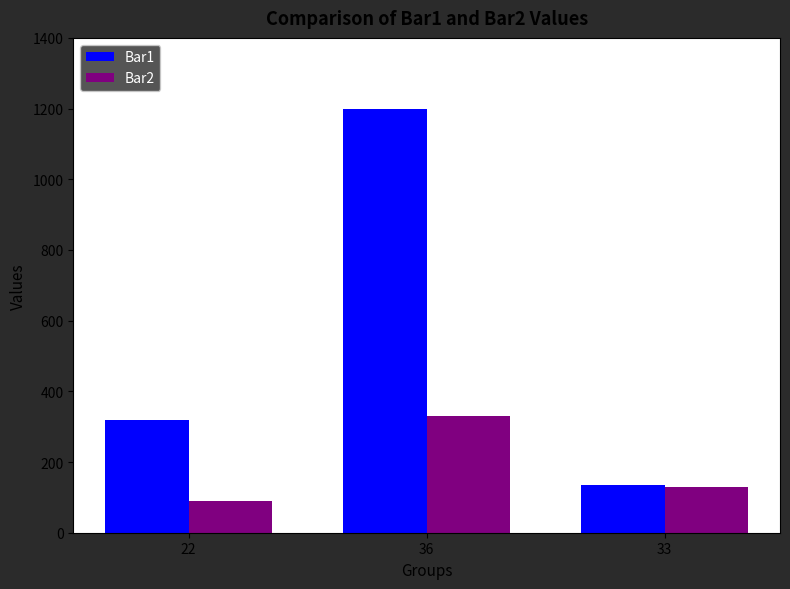

The value of Bar2 at 36 is 330. True or false?

True